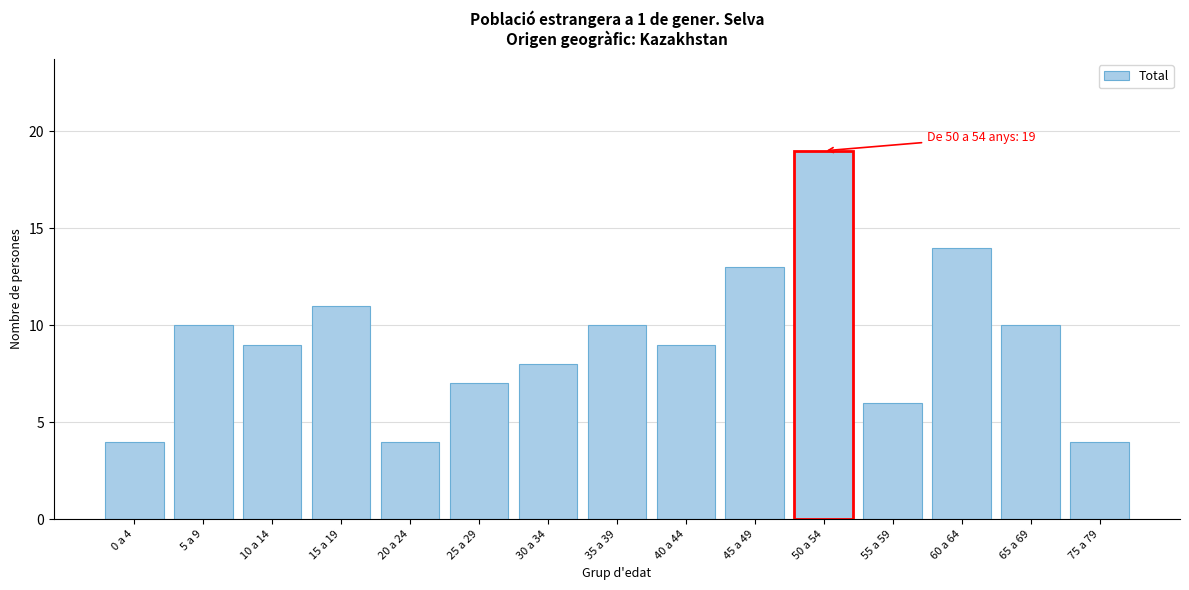

Reading left to right, extract all data points from this chart.

0 a 4=4	5 a 9=10	10 a 14=9	15 a 19=11	20 a 24=4	25 a 29=7	30 a 34=8	35 a 39=10	40 a 44=9	45 a 49=13	50 a 54=19	55 a 59=6	60 a 64=14	65 a 69=10	75 a 79=4